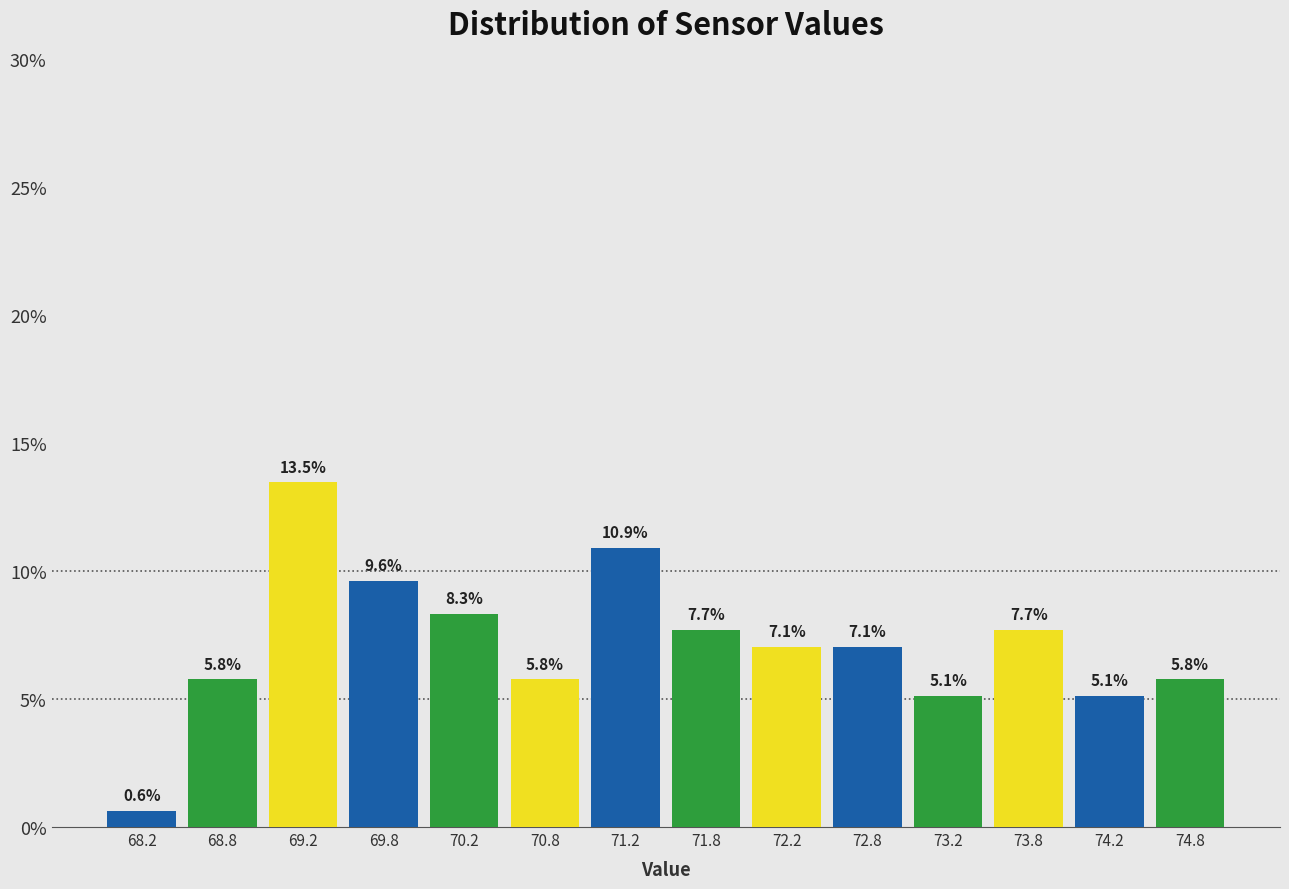

How tall is the bar that spans 73.0 to 73.5 on the x-axis?

5.1